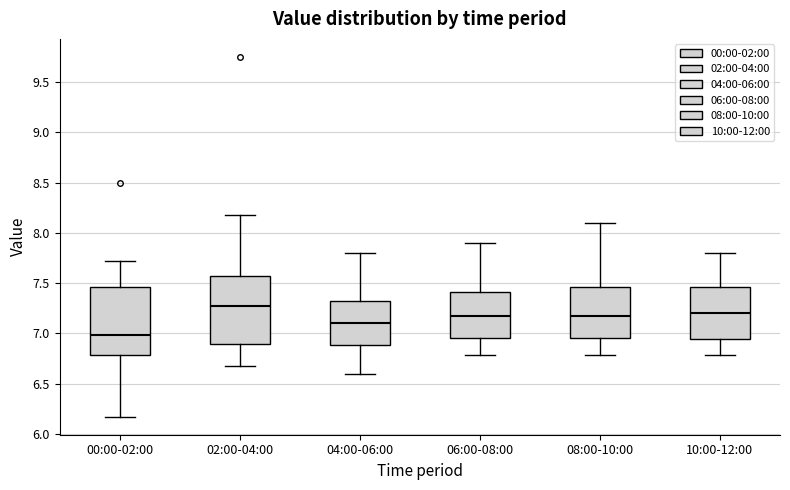

Reading left to right, transcribe this box plot: for each box, give where its median line is, the range the box spans, and where its two whiskers end, as read against the y-axis. The values are not printed on the chart, so give them approximately, as read against the axis.

00:00-02:00: median 7.00, box 6.80 to 7.45, whiskers 6.15 to 7.70
02:00-04:00: median 7.30, box 6.90 to 7.60, whiskers 6.65 to 8.20
04:00-06:00: median 7.10, box 6.90 to 7.35, whiskers 6.60 to 7.80
06:00-08:00: median 7.20, box 6.95 to 7.40, whiskers 6.80 to 7.90
08:00-10:00: median 7.20, box 6.95 to 7.45, whiskers 6.80 to 8.10
10:00-12:00: median 7.20, box 6.95 to 7.45, whiskers 6.80 to 7.80